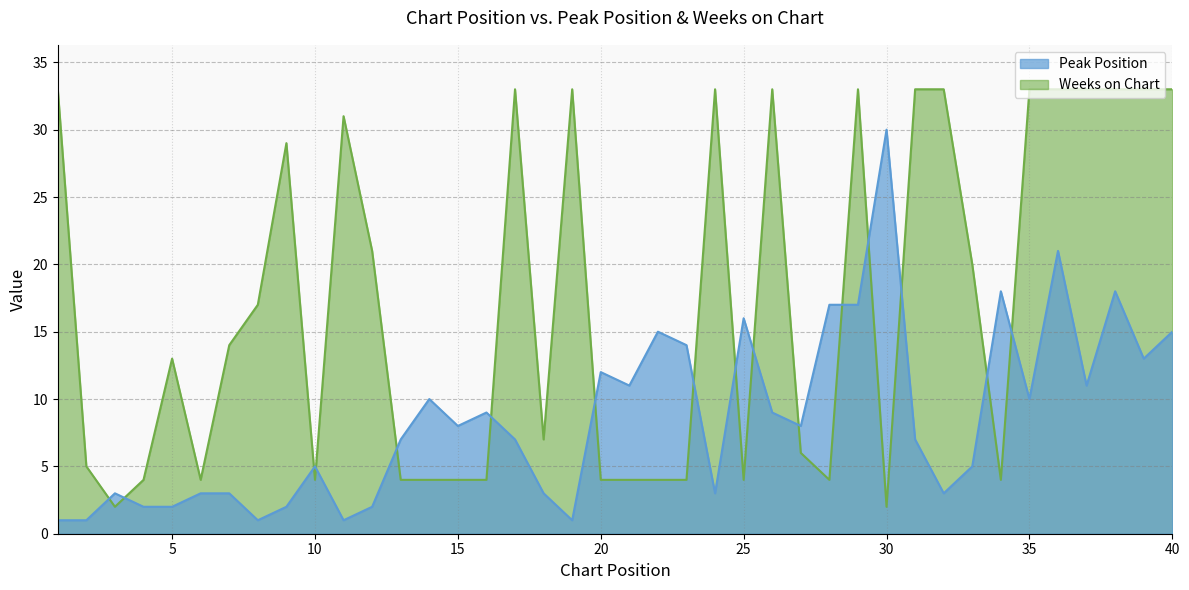

At how many categories does at least one series exceed 26?

17